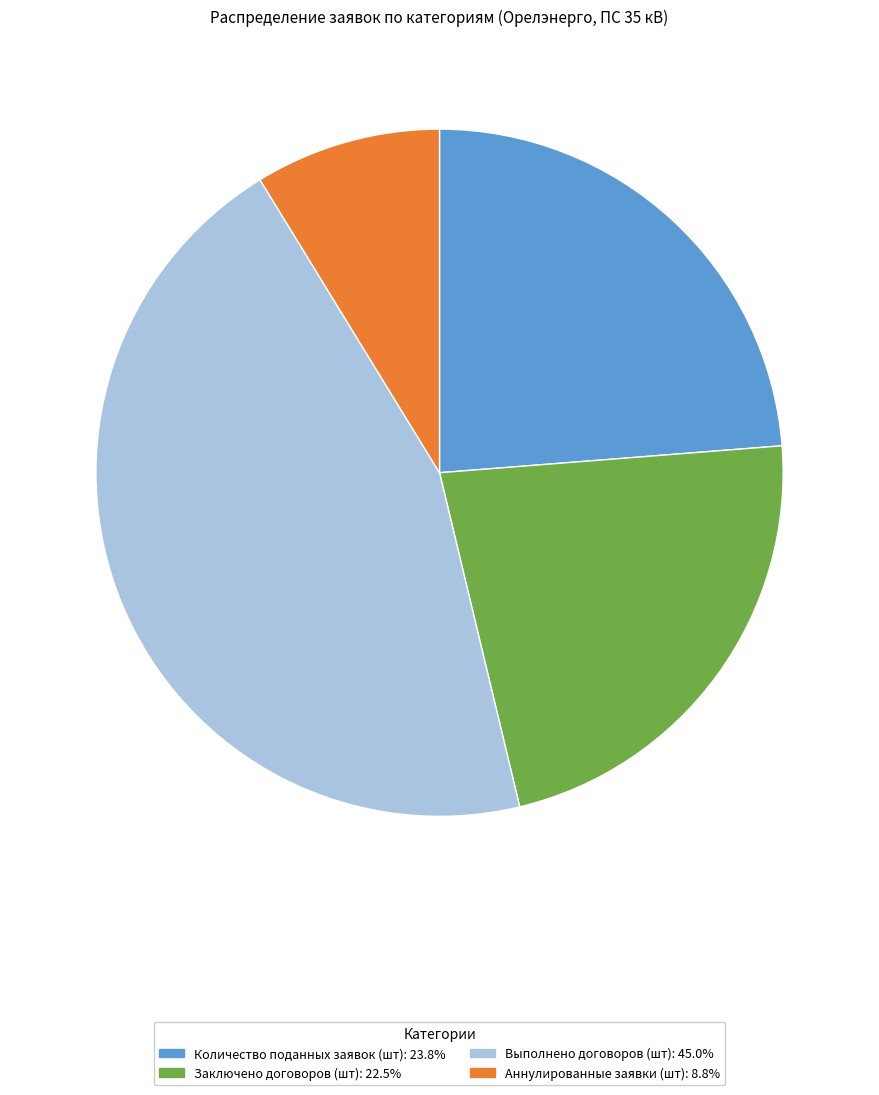

Is there a majority slice in this chart?

No